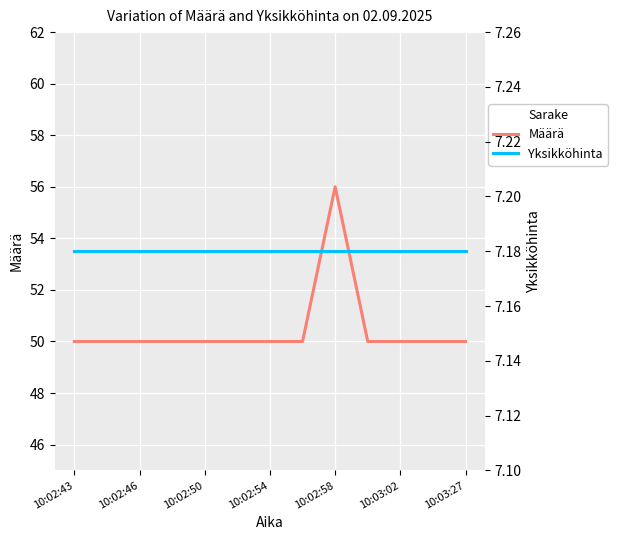

At which label does Määrä reach its peak?

10:02:58